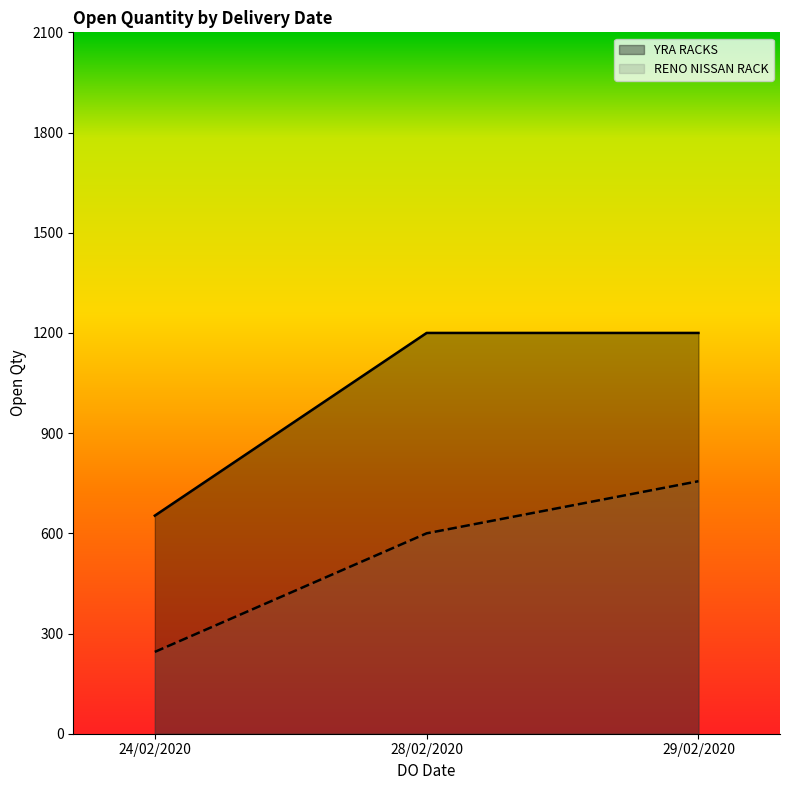

How many RENO NISSAN RACK values are between 245 and 756?

3